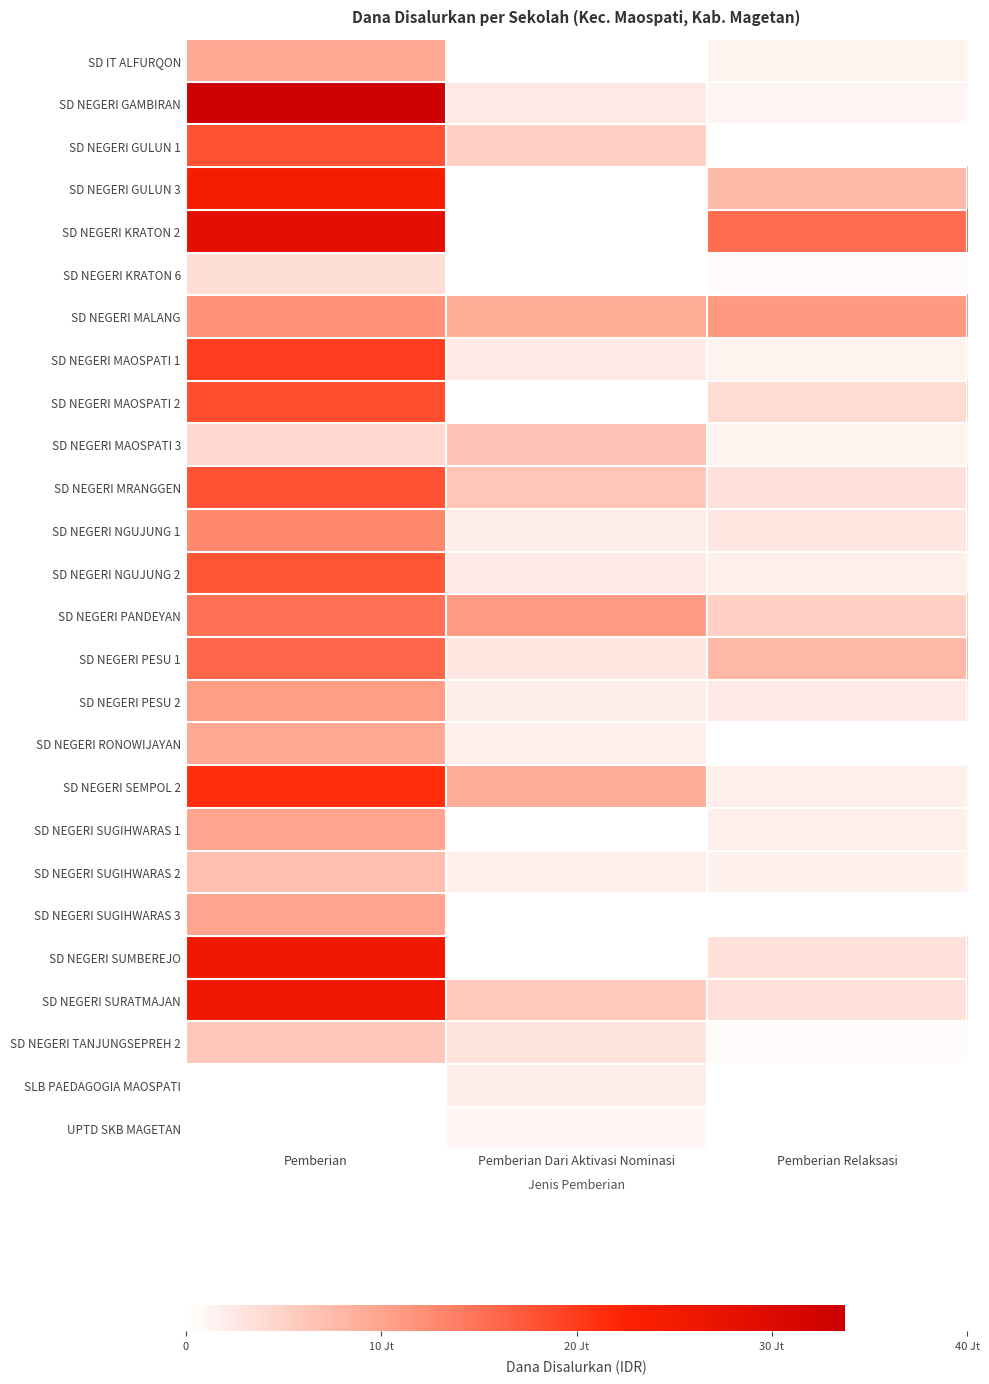

Reading left to right, transcribe all the data shown in this chart.

SD IT ALFURQON: Pemberian=9450000	Pemberian Dari Aktivasi Nominasi=0	Pemberian Relaksasi=1350000
SD NEGERI GAMBIRAN: Pemberian=33750000	Pemberian Dari Aktivasi Nominasi=2475000	Pemberian Relaksasi=1125000
SD NEGERI GULUN 1: Pemberian=18000000	Pemberian Dari Aktivasi Nominasi=5400000	Pemberian Relaksasi=0
SD NEGERI GULUN 3: Pemberian=24300000	Pemberian Dari Aktivasi Nominasi=0	Pemberian Relaksasi=7650000
SD NEGERI KRATON 2: Pemberian=28575000	Pemberian Dari Aktivasi Nominasi=0	Pemberian Relaksasi=15525000
SD NEGERI KRATON 6: Pemberian=3600000	Pemberian Dari Aktivasi Nominasi=0	Pemberian Relaksasi=450000
SD NEGERI MALANG: Pemberian=11925000	Pemberian Dari Aktivasi Nominasi=9225000	Pemberian Relaksasi=11250000
SD NEGERI MAOSPATI 1: Pemberian=19800000	Pemberian Dari Aktivasi Nominasi=2250000	Pemberian Relaksasi=1350000
SD NEGERI MAOSPATI 2: Pemberian=18450000	Pemberian Dari Aktivasi Nominasi=0	Pemberian Relaksasi=4050000
SD NEGERI MAOSPATI 3: Pemberian=4275000	Pemberian Dari Aktivasi Nominasi=6525000	Pemberian Relaksasi=1350000
SD NEGERI MRANGGEN: Pemberian=18000000	Pemberian Dari Aktivasi Nominasi=6300000	Pemberian Relaksasi=3375000
SD NEGERI NGUJUNG 1: Pemberian=12825000	Pemberian Dari Aktivasi Nominasi=2025000	Pemberian Relaksasi=2700000
SD NEGERI NGUJUNG 2: Pemberian=17550000	Pemberian Dari Aktivasi Nominasi=2250000	Pemberian Relaksasi=1800000
SD NEGERI PANDEYAN: Pemberian=15075000	Pemberian Dari Aktivasi Nominasi=11025000	Pemberian Relaksasi=5400000
SD NEGERI PESU 1: Pemberian=16200000	Pemberian Dari Aktivasi Nominasi=2700000	Pemberian Relaksasi=7875000
SD NEGERI PESU 2: Pemberian=10800000	Pemberian Dari Aktivasi Nominasi=2025000	Pemberian Relaksasi=2475000
SD NEGERI RONOWIJAYAN: Pemberian=9450000	Pemberian Dari Aktivasi Nominasi=1800000	Pemberian Relaksasi=0
SD NEGERI SEMPOL 2: Pemberian=21375000	Pemberian Dari Aktivasi Nominasi=9000000	Pemberian Relaksasi=1800000
SD NEGERI SUGIHWARAS 1: Pemberian=9900000	Pemberian Dari Aktivasi Nominasi=0	Pemberian Relaksasi=1800000
SD NEGERI SUGIHWARAS 2: Pemberian=7200000	Pemberian Dari Aktivasi Nominasi=1800000	Pemberian Relaksasi=1575000
SD NEGERI SUGIHWARAS 3: Pemberian=9900000	Pemberian Dari Aktivasi Nominasi=0	Pemberian Relaksasi=0
SD NEGERI SUMBEREJO: Pemberian=25650000	Pemberian Dari Aktivasi Nominasi=0	Pemberian Relaksasi=3375000
SD NEGERI SURATMAJAN: Pemberian=25875000	Pemberian Dari Aktivasi Nominasi=5850000	Pemberian Relaksasi=3375000
SD NEGERI TANJUNGSEPREH 2: Pemberian=6075000	Pemberian Dari Aktivasi Nominasi=2925000	Pemberian Relaksasi=450000
SLB PAEDAGOGIA MAOSPATI: Pemberian=0	Pemberian Dari Aktivasi Nominasi=2025000	Pemberian Relaksasi=0
UPTD SKB MAGETAN: Pemberian=0	Pemberian Dari Aktivasi Nominasi=900000	Pemberian Relaksasi=0